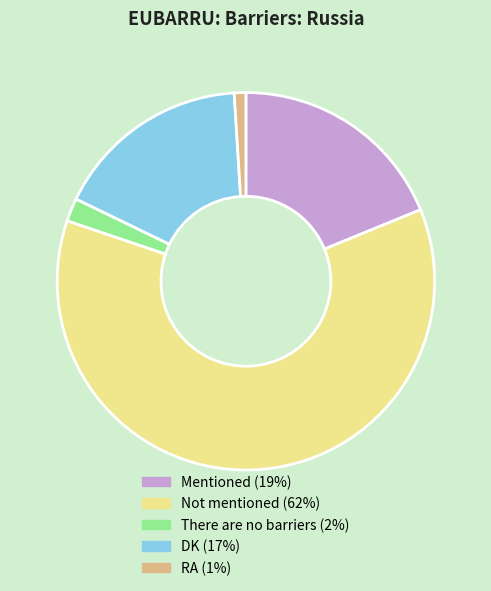

Does Mentioned represent more than half of the total?

No